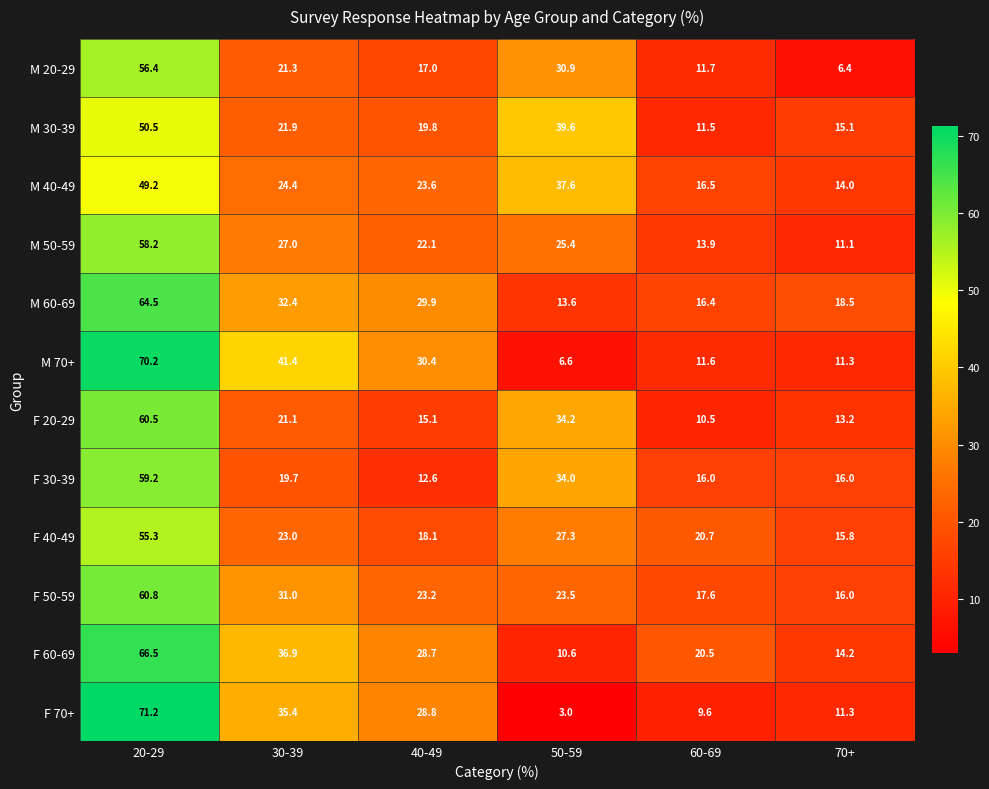

How many categories are shown in the chart?

6